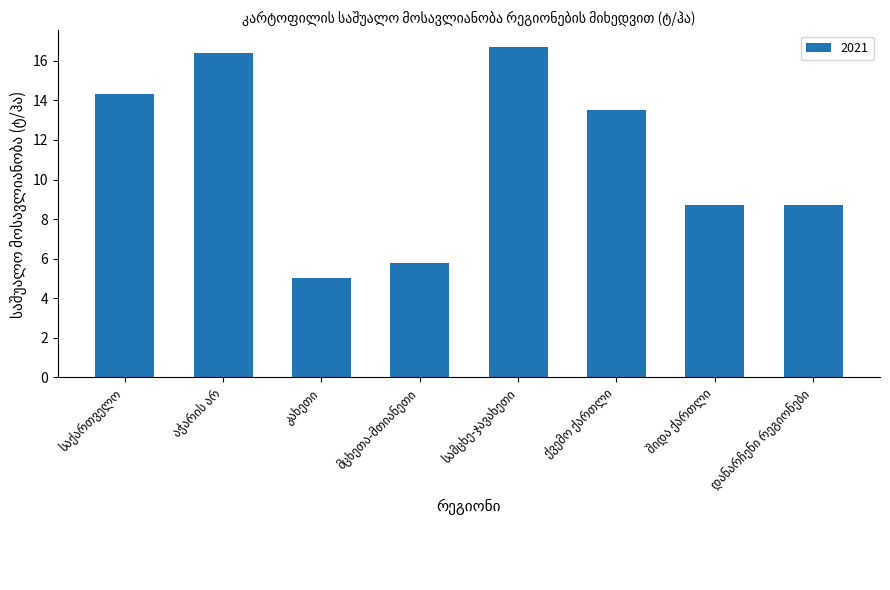

What is the average value?

11.1